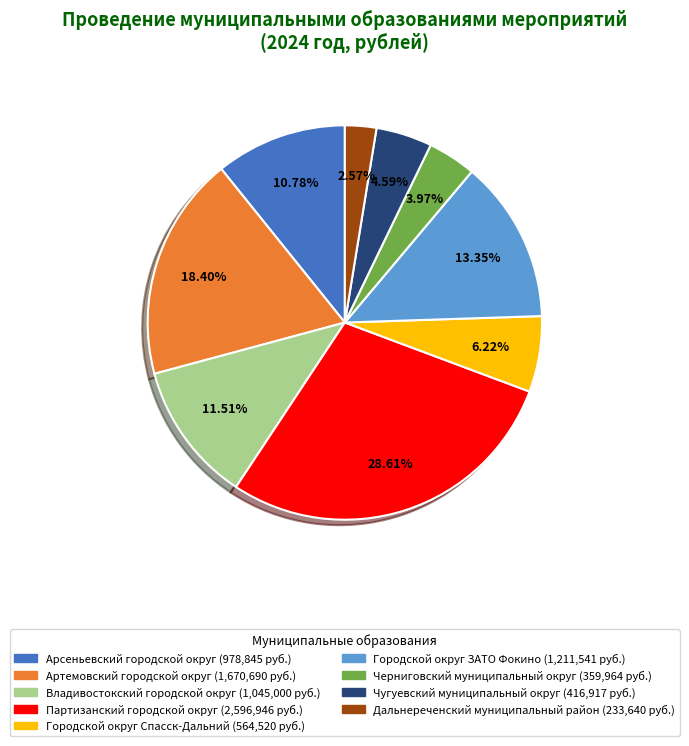

Rank the categories by value from highest to lowest.

Партизанский городской округ, Артемовский городской округ, Городской округ ЗАТО Фокино, Владивостокский городской округ, Арсеньевский городской округ, Городской округ Спасск-Дальний, Чугуевский муниципальный округ, Черниговский муниципальный округ, Дальнереченский муниципальный район